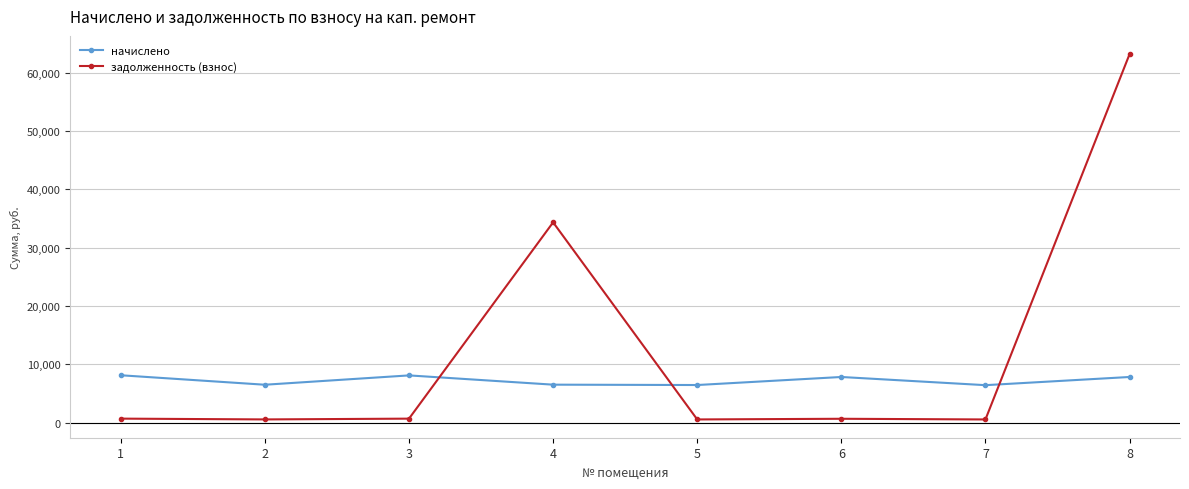

What is the value of the задолженность (взнос) point at the 2nd from the left?

540.7